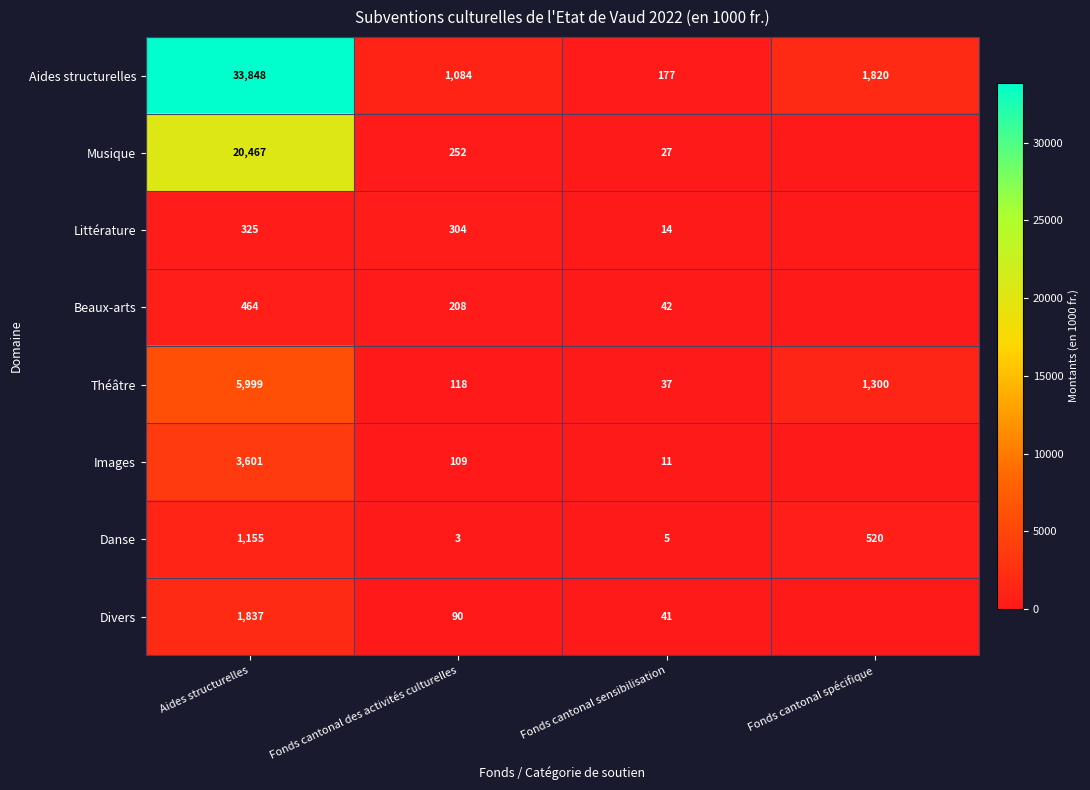

What is the difference between the highest and lowest values at Fonds cantonal sensibilisation?

172